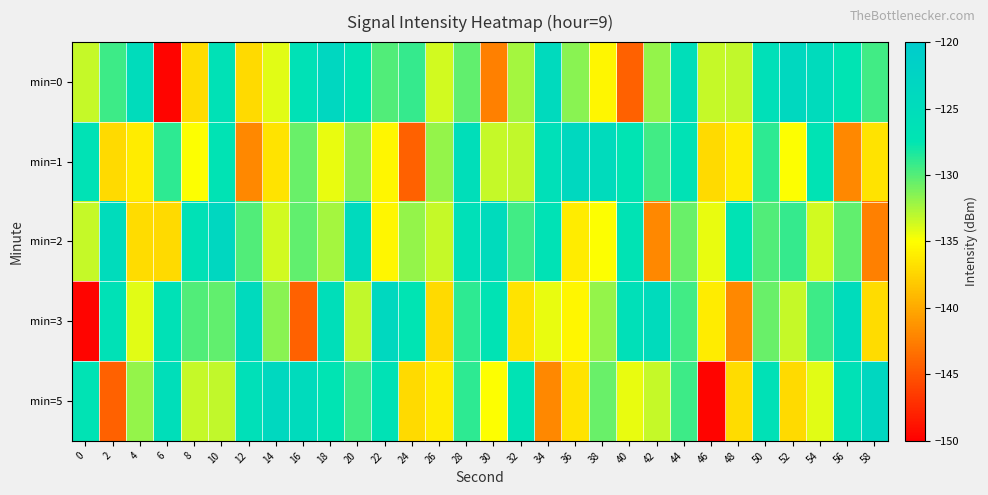

Which series has the largest total across all categories?

min=0